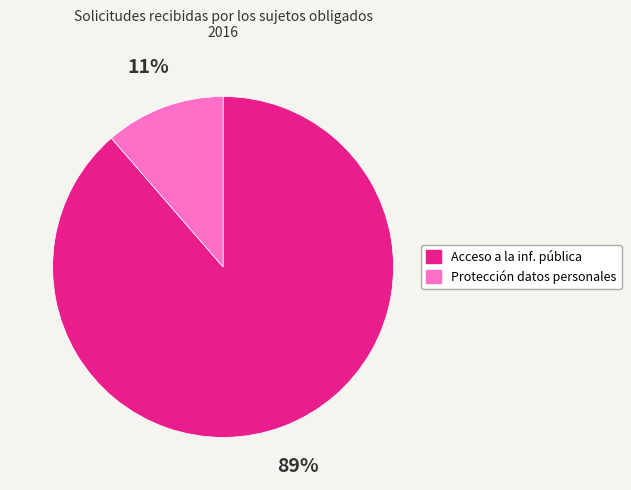

How many slices are in this pie chart?

2